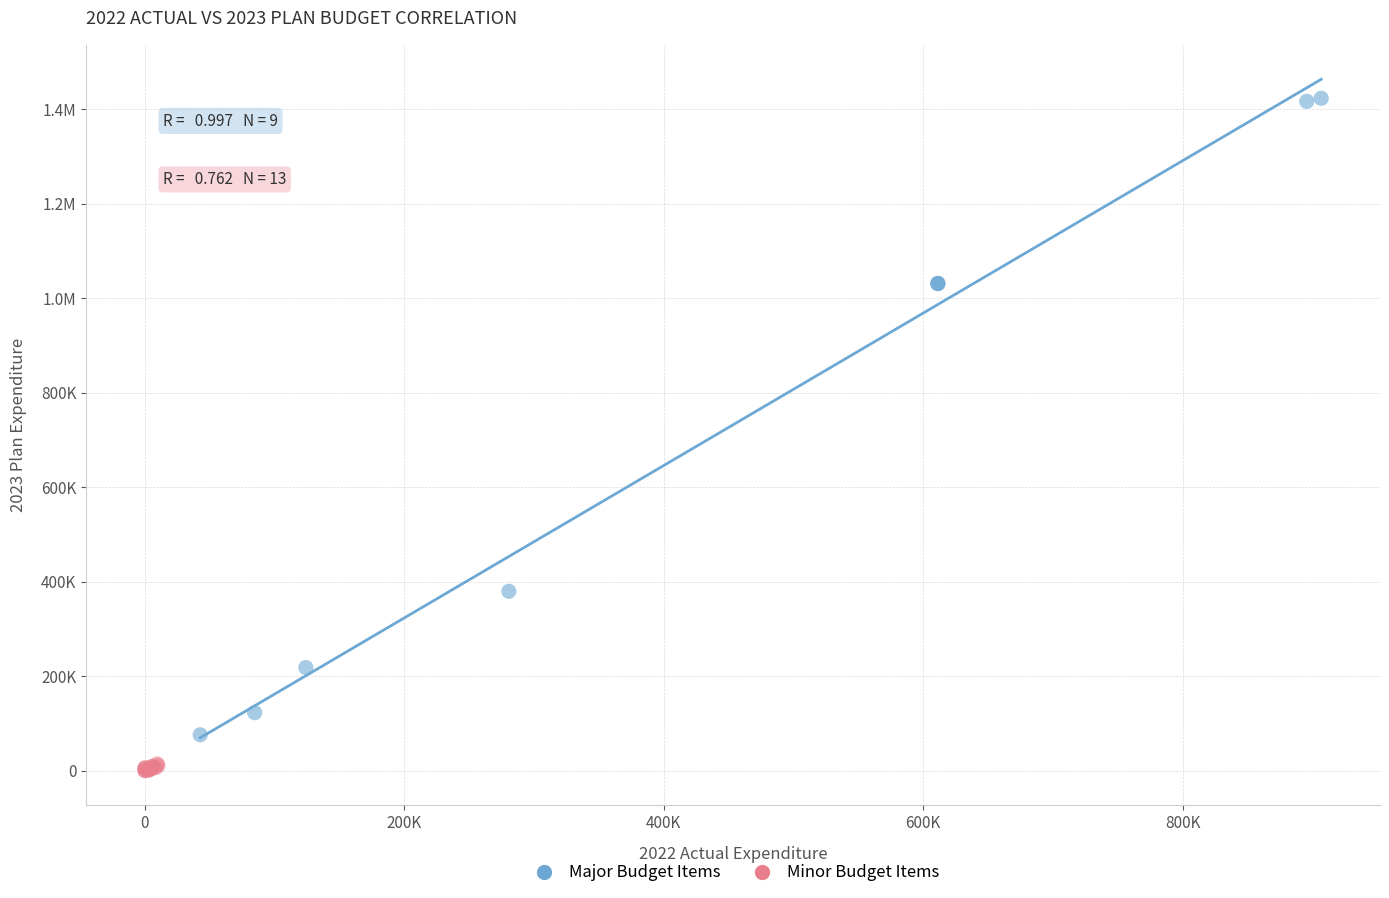

What are all the series names shown in the legend?

Major Budget Items, Minor Budget Items